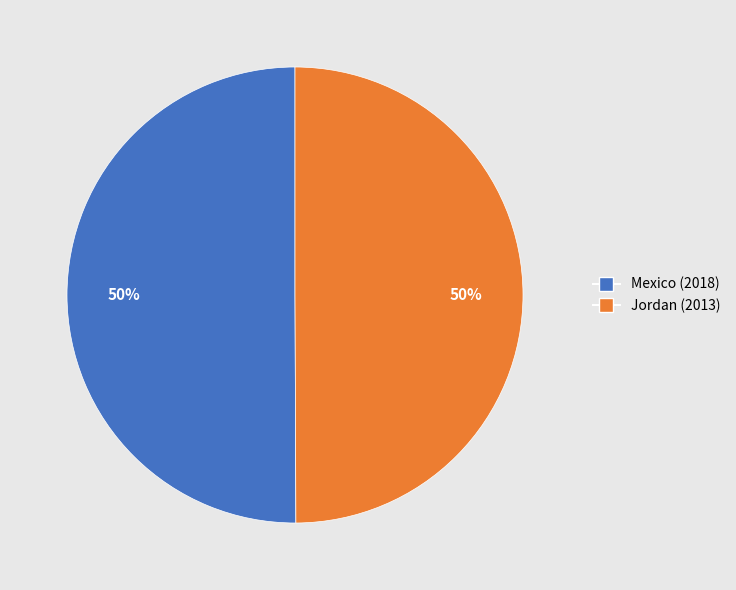

Approximately how many times larger is the value at Mexico compared to Jordan?

1.0